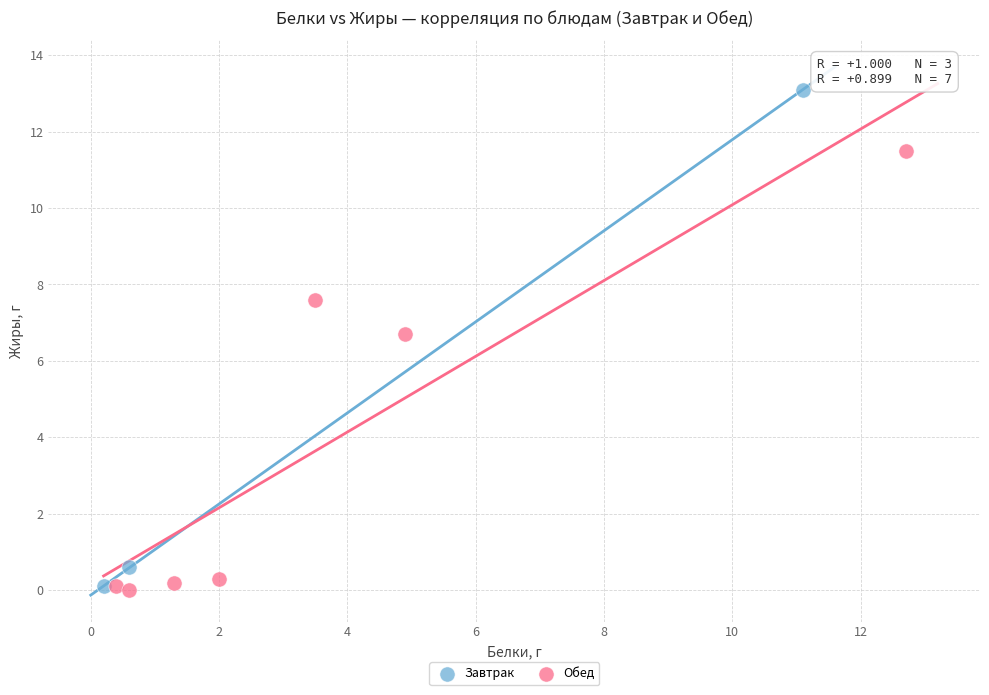

Which series contains the highest Y value?

Завтрак